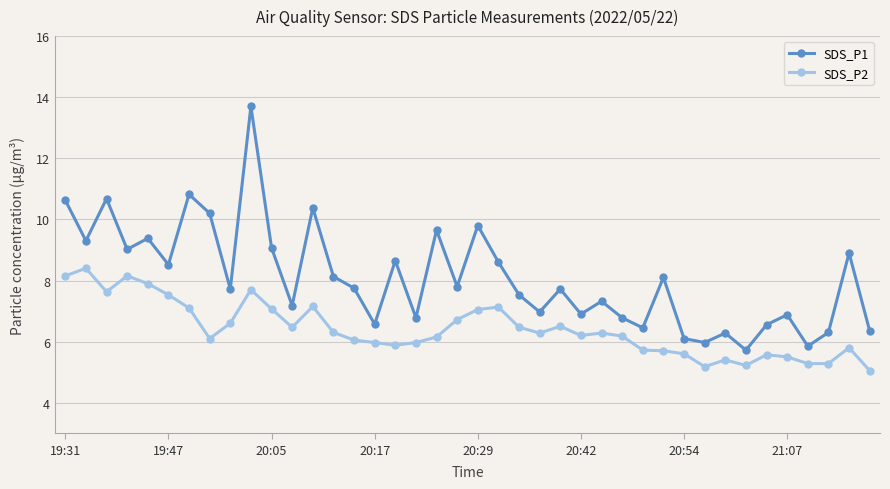

What is the value of the SDS_P2 point at the 11th from the left?

7.1